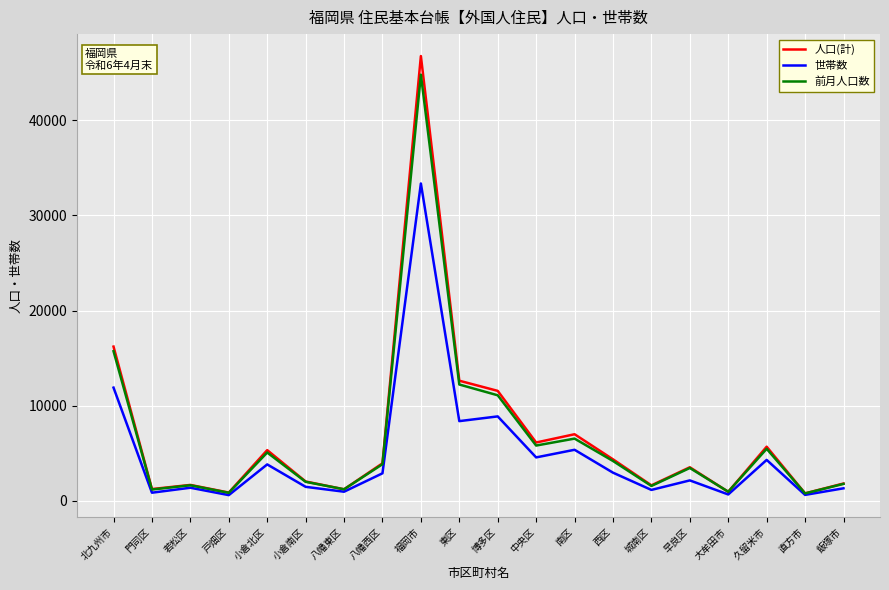

At which label does 前月人口数 reach its peak?

福岡市